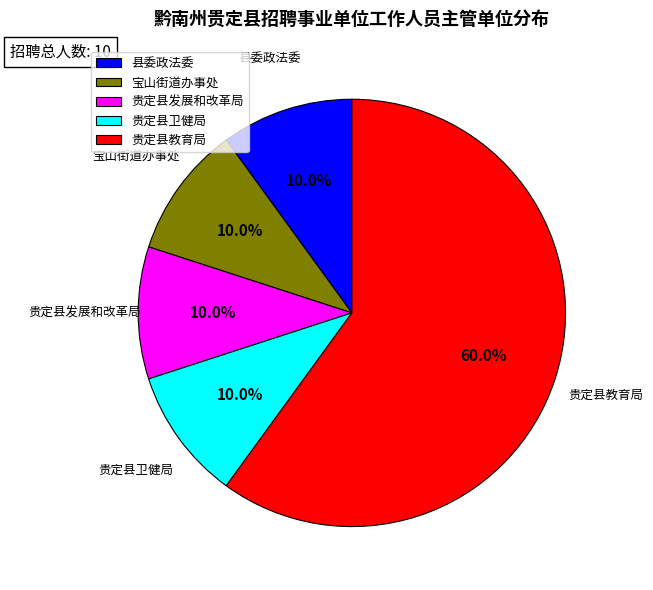

What is the largest slice in the pie chart?

贵定县教育局